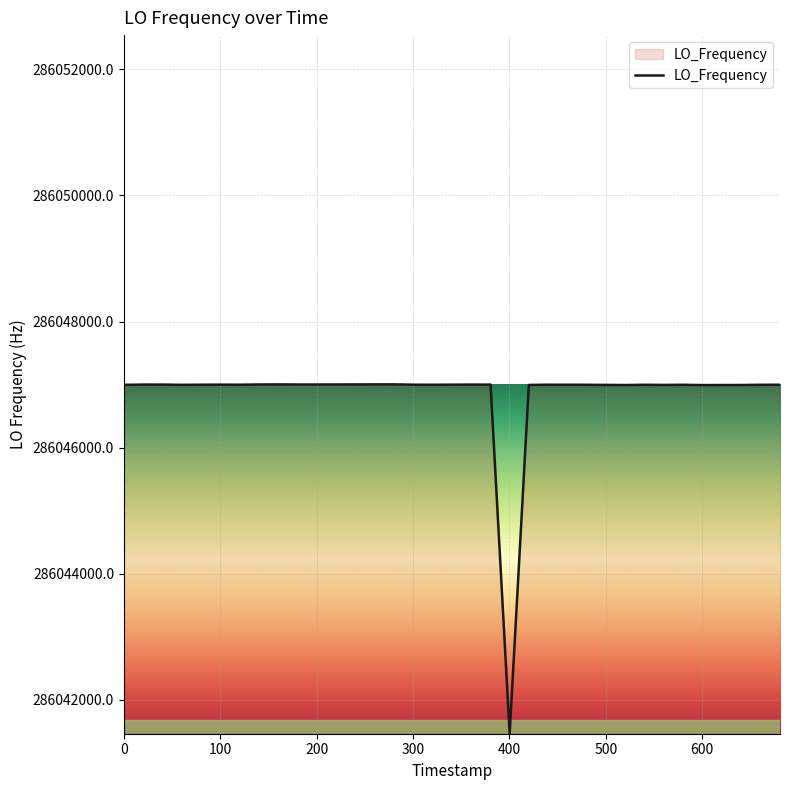

How many values are below 286046998?

18